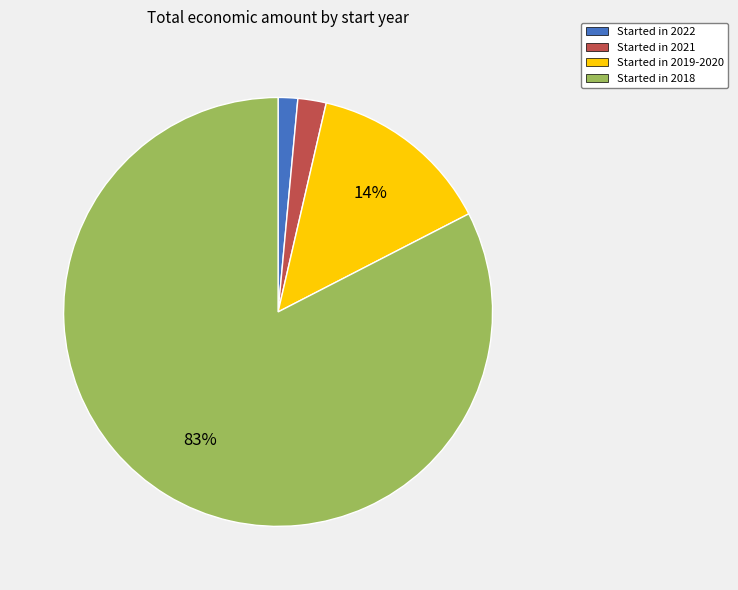

Is there a majority slice in this chart?

Yes